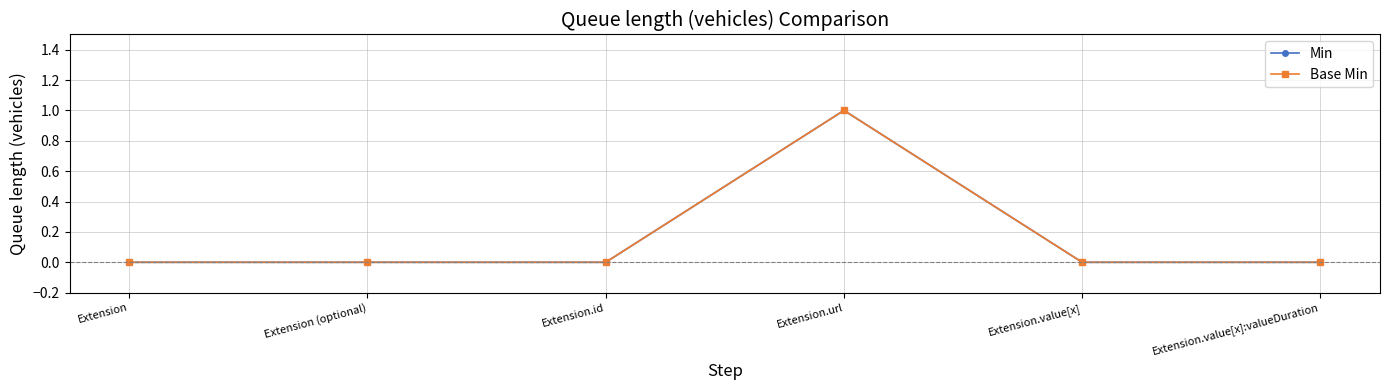

List the labels in order of Min value, smallest first.

Extension, Extension (optional), Extension.id, Extension.value[x], Extension.value[x]:valueDuration, Extension.url